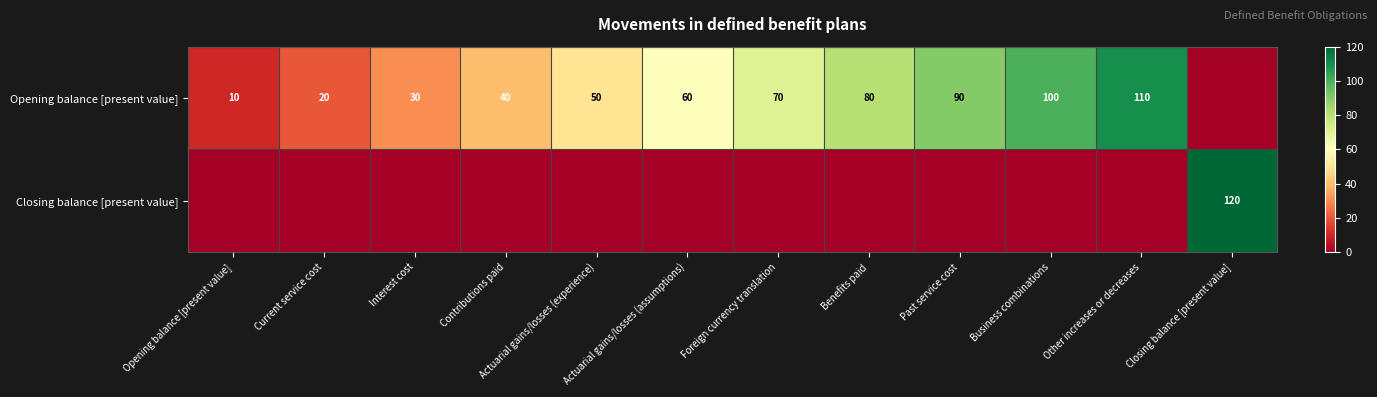

The value of Opening balance [present value] at Actuarial gains/losses (assumptions) is 60. True or false?

True